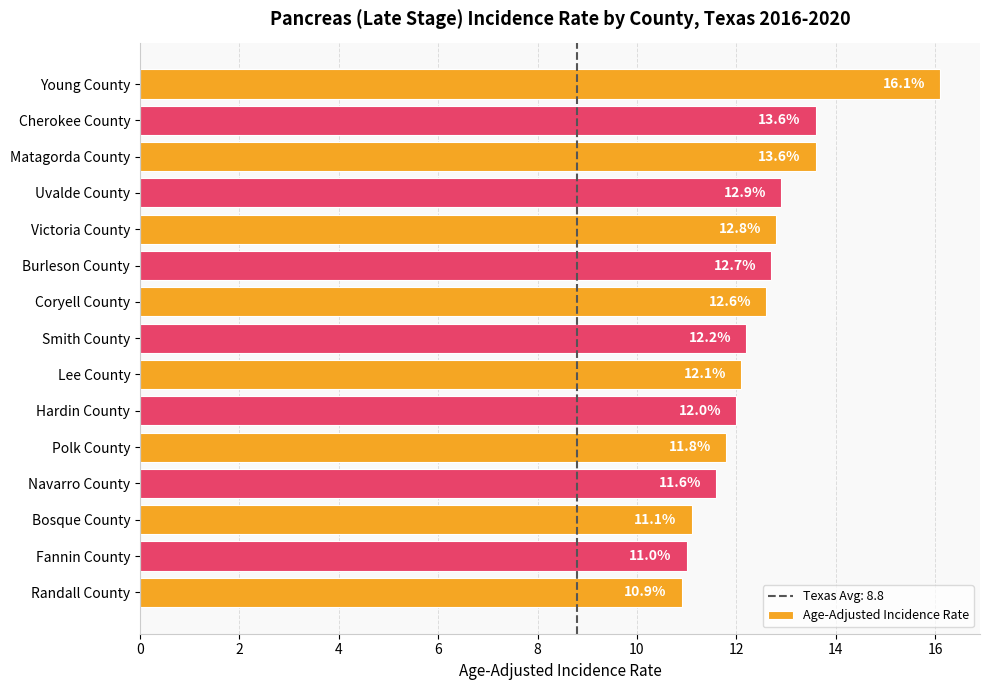

What is the minimum value shown in the chart?

10.9